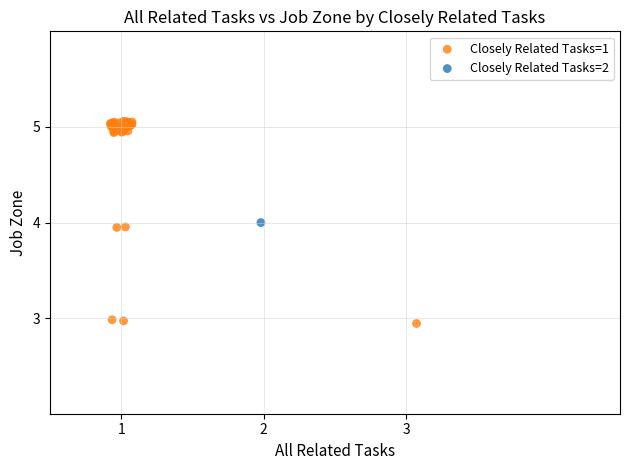

What are all the series names shown in the legend?

Closely Related Tasks=1, Closely Related Tasks=2